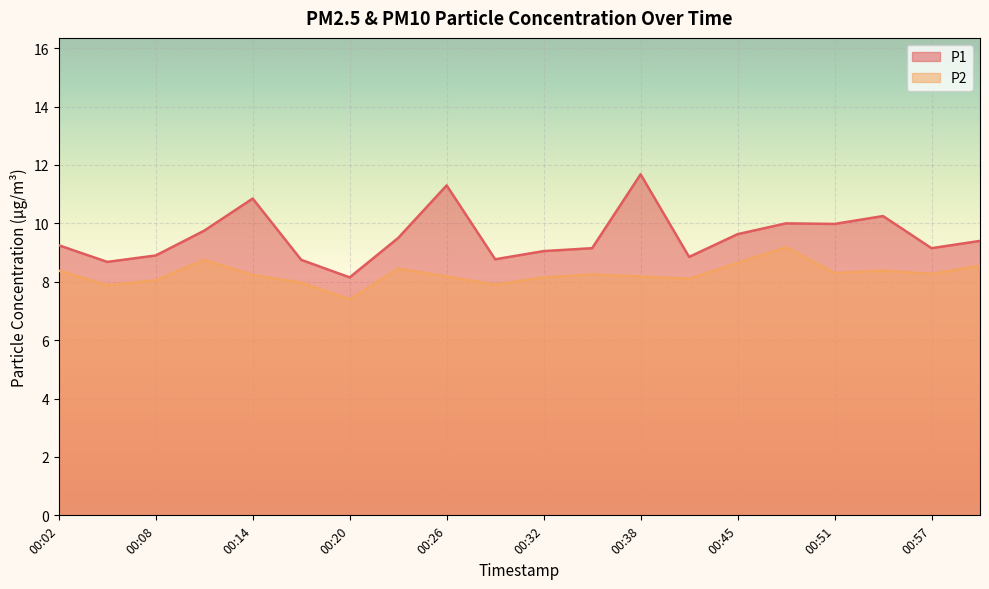

Is the value of P1 at 00:45 greater than the value of P2 at 00:51?

Yes